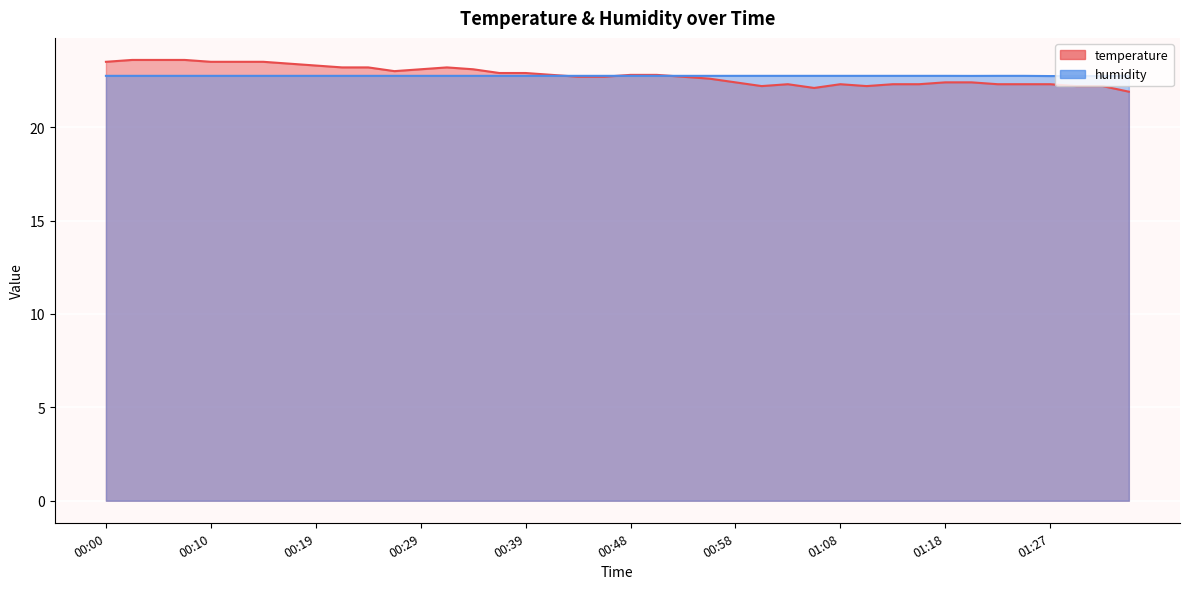

Is the value of humidity at 01:30 greater than the value of temperature at 00:24?

No